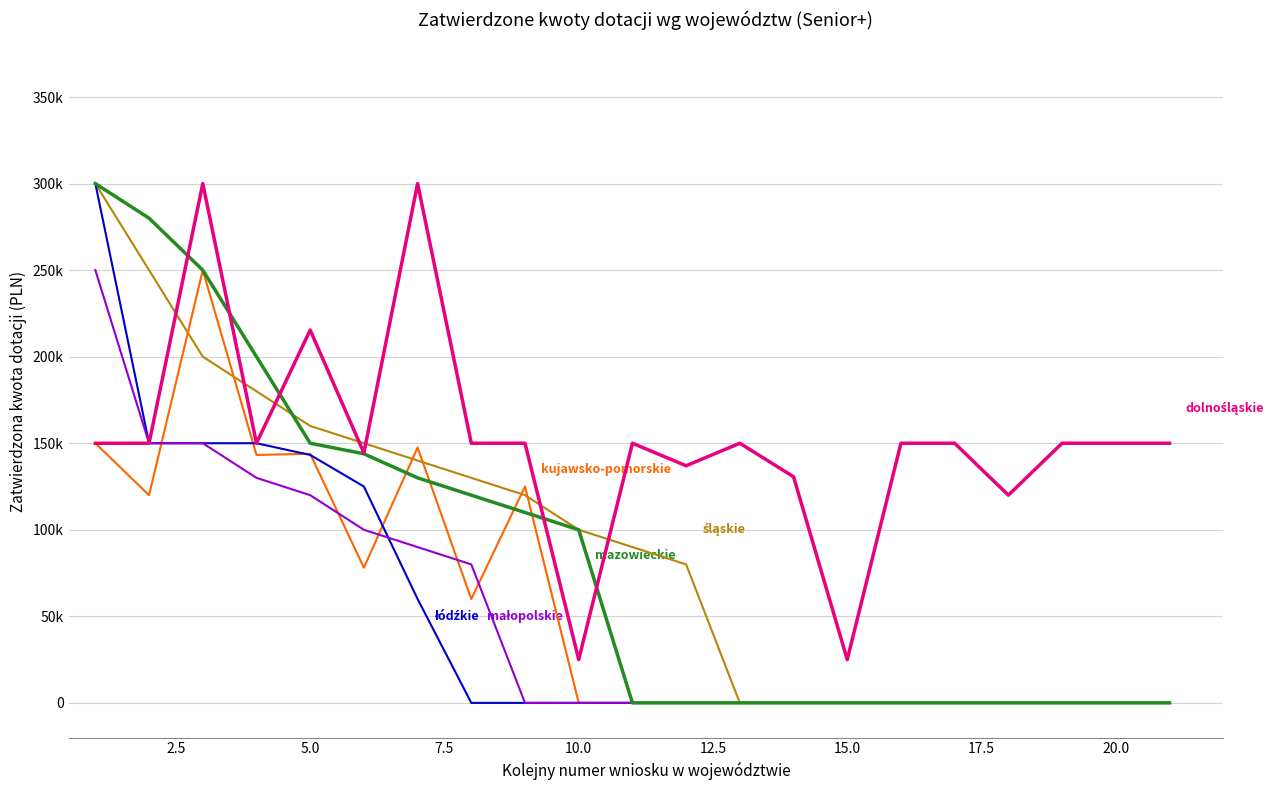

How many values in the kujawsko-pomorskie series exceed 0?

9